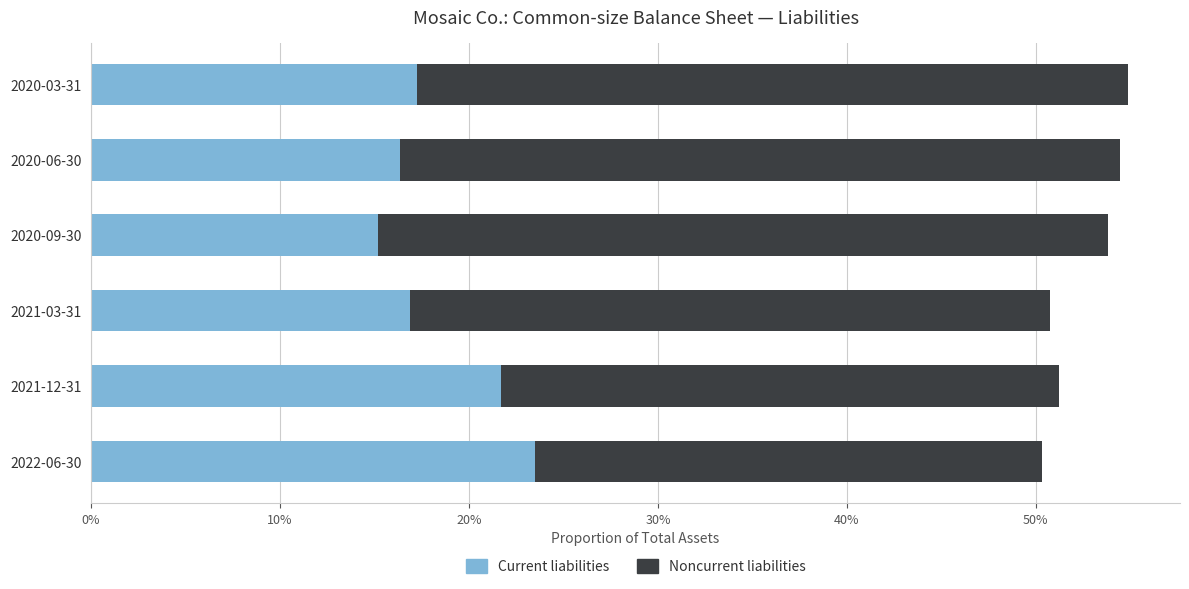

What are all the series names shown in the legend?

Current liabilities, Noncurrent liabilities